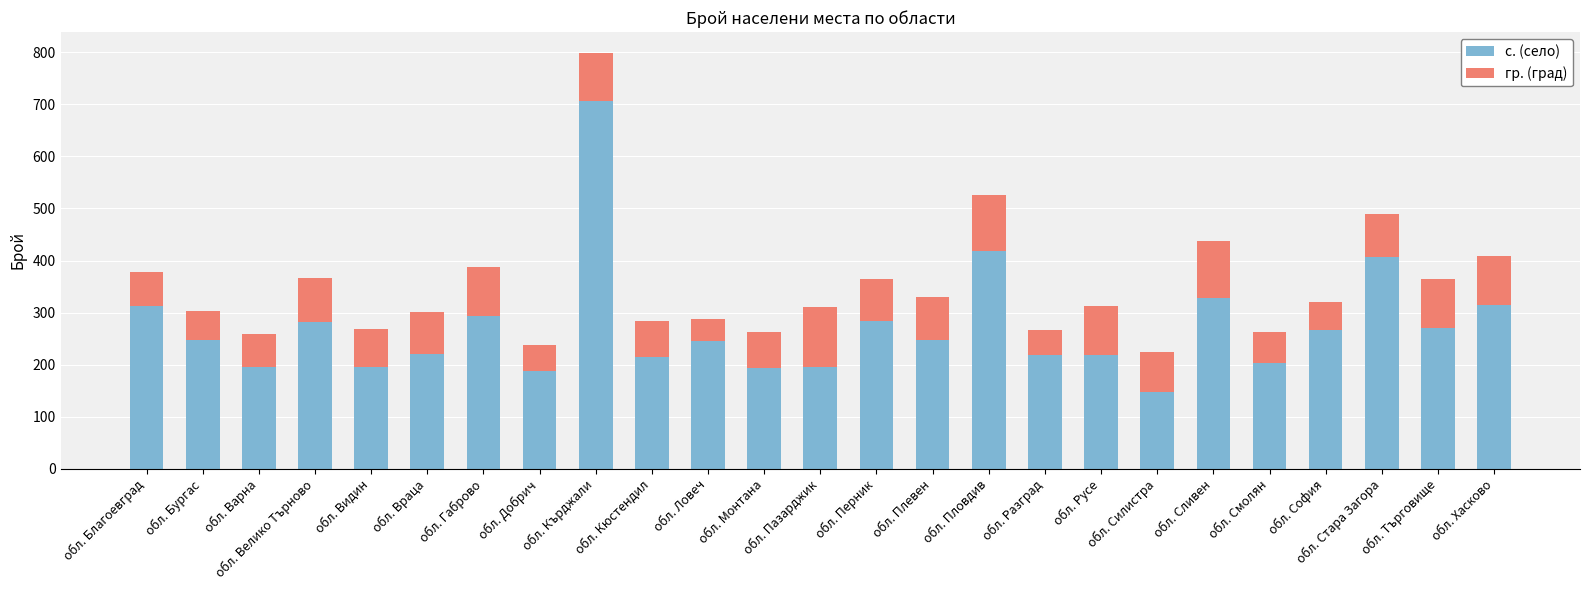

What is the maximum value for с. (село)?

707